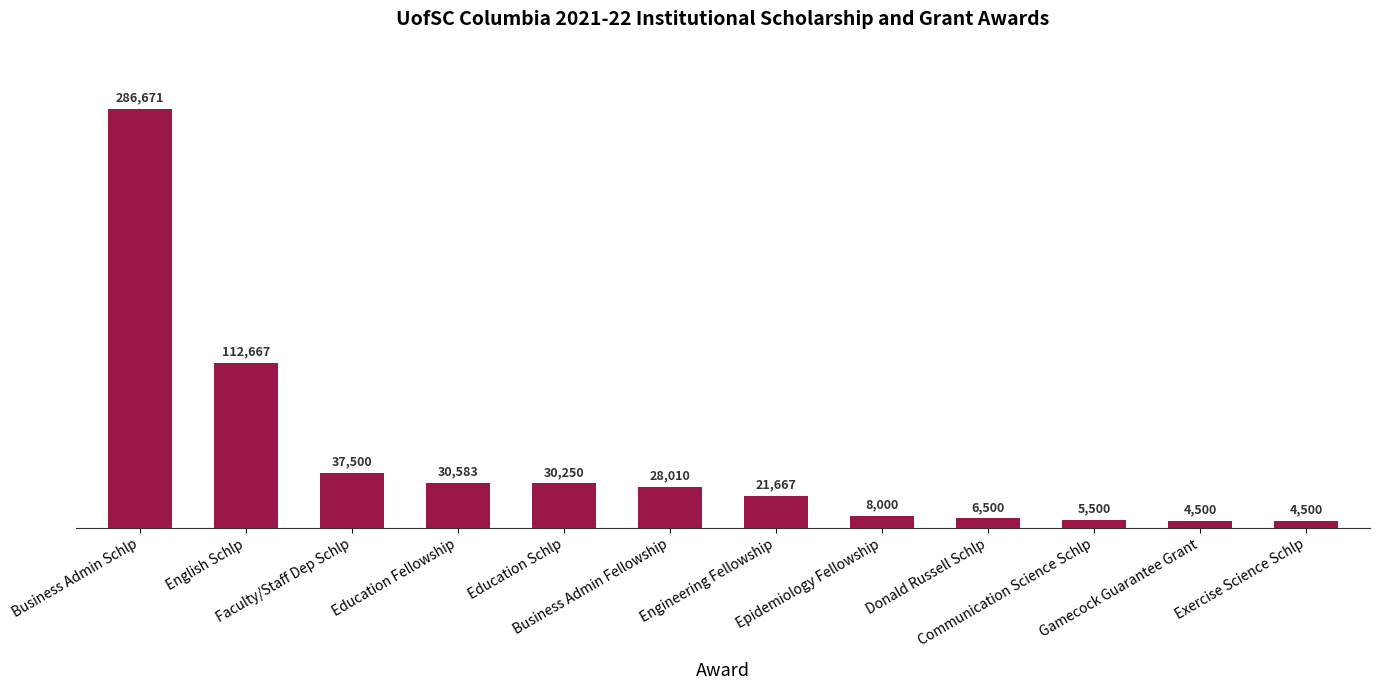

What position from the right is Engineering Fellowship?

6